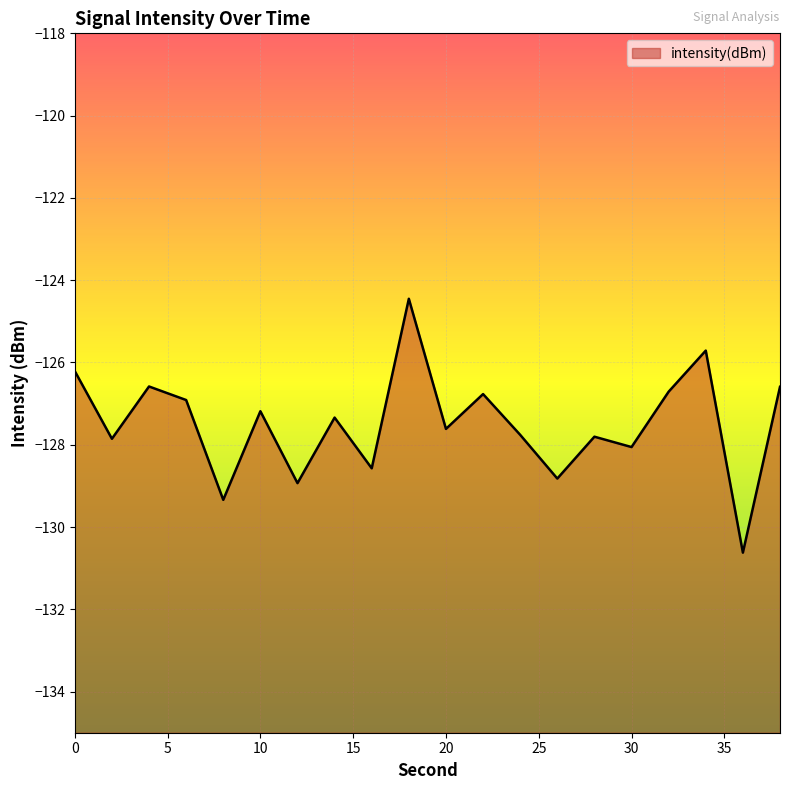

List the labels in order of value, largest first.

18, 34, 0, 4, 38, 32, 22, 6, 10, 14, 20, 24, 28, 2, 30, 16, 26, 12, 8, 36